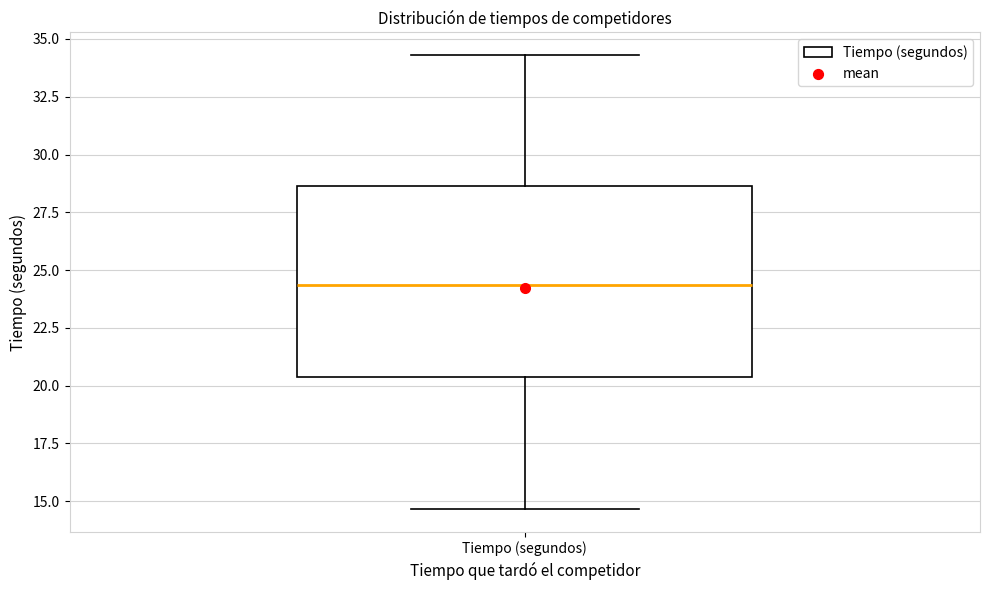

Where does the lower whisker of the box for Tiempo (segundos) end on the y-axis? The values are not printed on the chart, so give them approximately, as read against the axis.

14.5